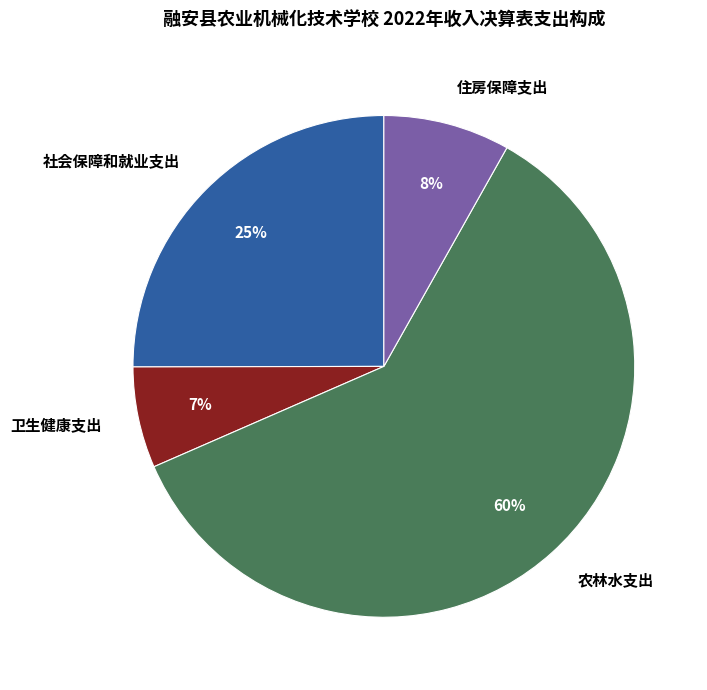

Which slice is the smallest?

卫生健康支出